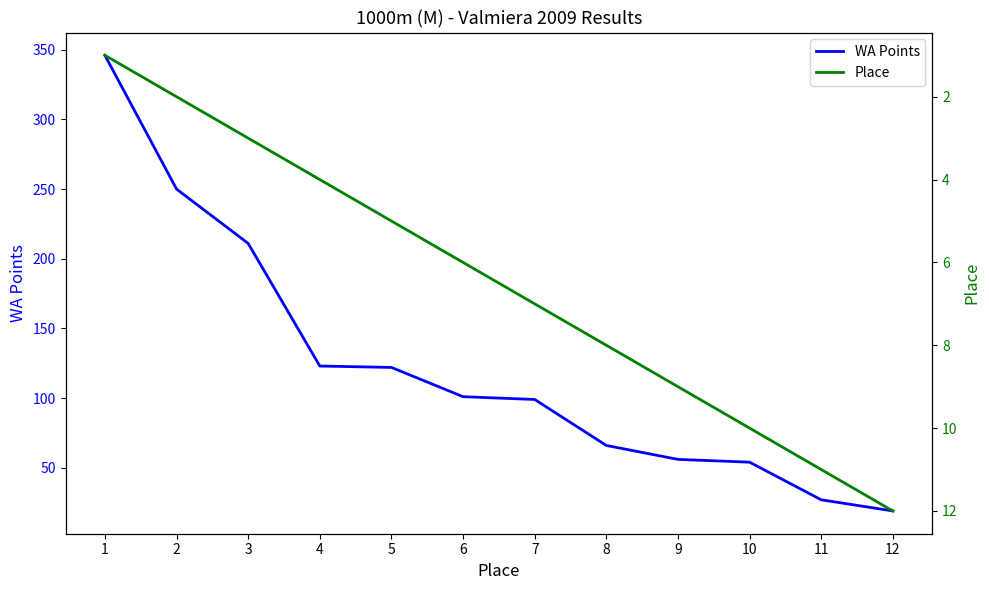

What is the greatest value displayed?

346